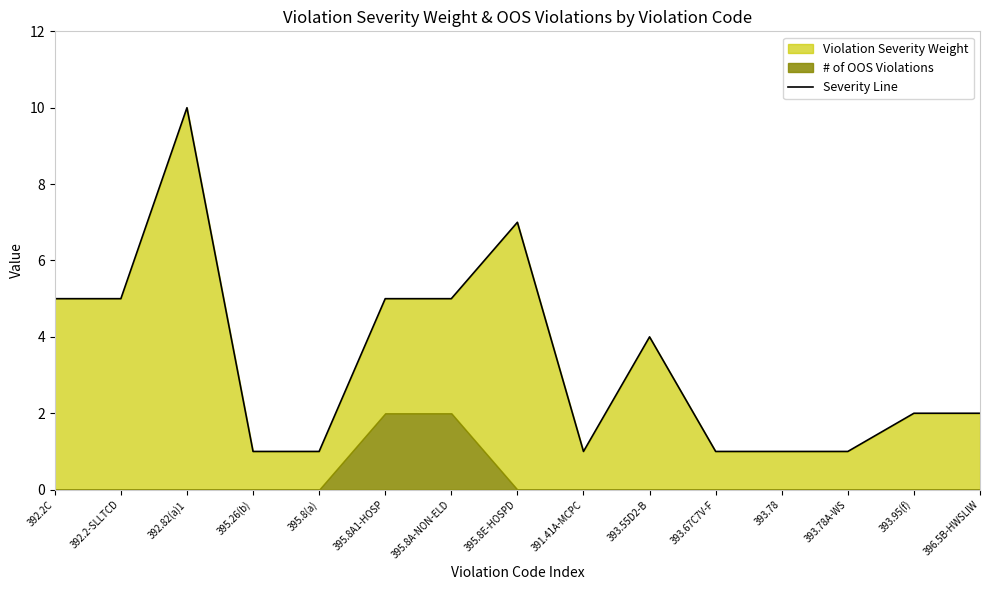

What is the sum of all values?

51